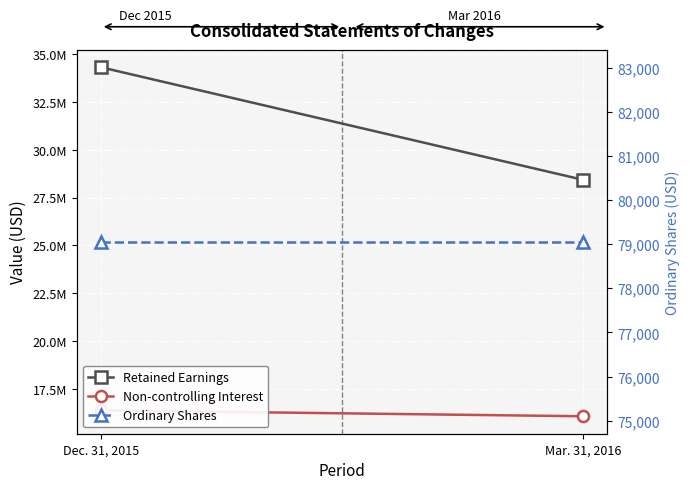

What is the label of the 1st point from the left?

Dec. 31, 2015